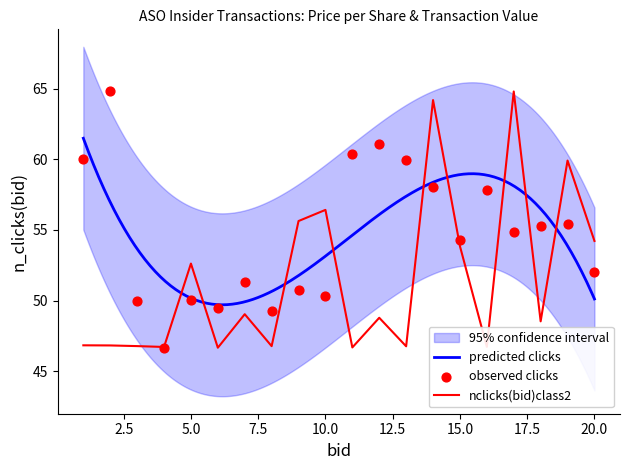

At which label does nclicks(bid)class2 first exceed 48?

5.0